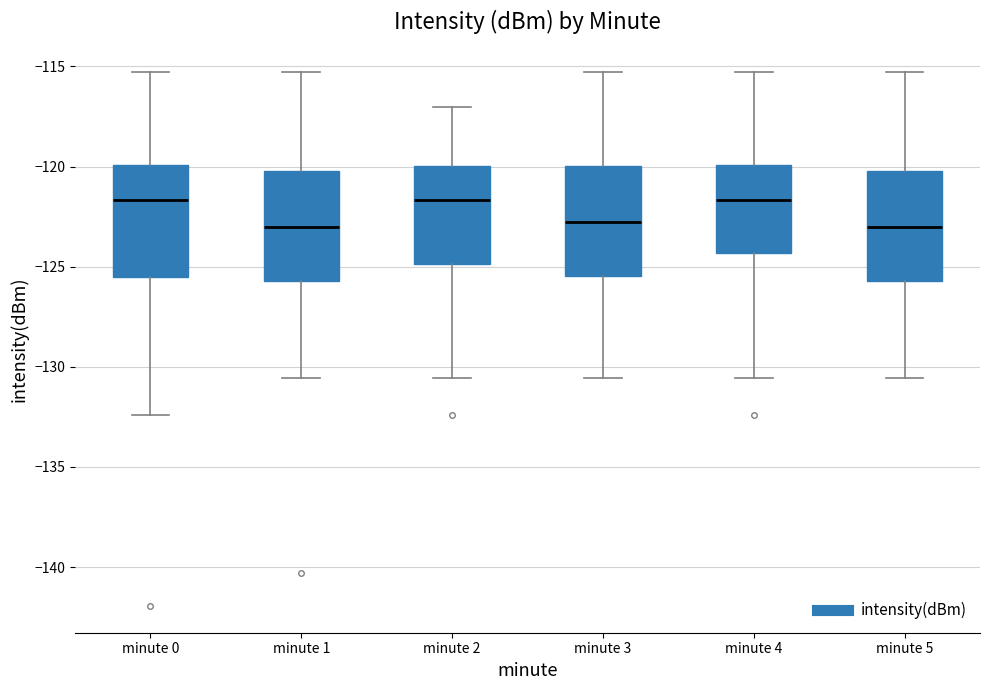

Reading left to right, transcribe this box plot: for each box, give where its median line is, the range the box spans, and where its two whiskers end, as read against the y-axis. The values are not printed on the chart, so give them approximately, as read against the axis.

minute 0: median -121.5, box -125.5 to -120.0, whiskers -132.5 to -115.5
minute 1: median -123.0, box -125.5 to -120.0, whiskers -130.5 to -115.5
minute 2: median -121.5, box -125.0 to -120.0, whiskers -130.5 to -117.0
minute 3: median -123.0, box -125.5 to -120.0, whiskers -130.5 to -115.5
minute 4: median -121.5, box -124.5 to -120.0, whiskers -130.5 to -115.5
minute 5: median -123.0, box -125.5 to -120.0, whiskers -130.5 to -115.5